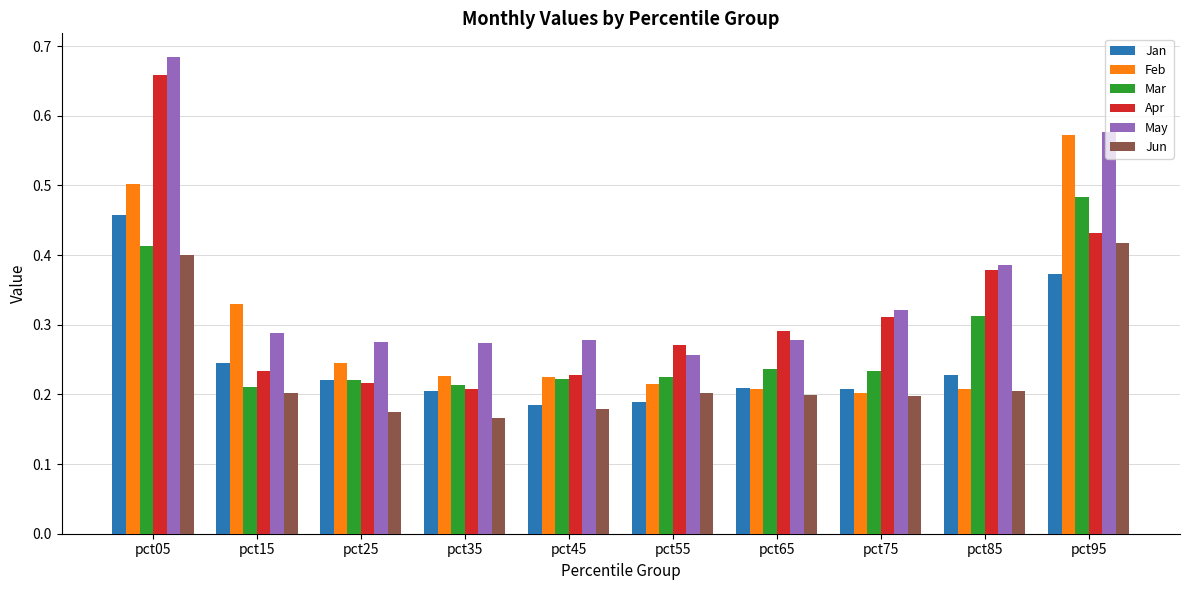

Is the value of Apr at pct45 greater than the value of Jun at pct35?

Yes